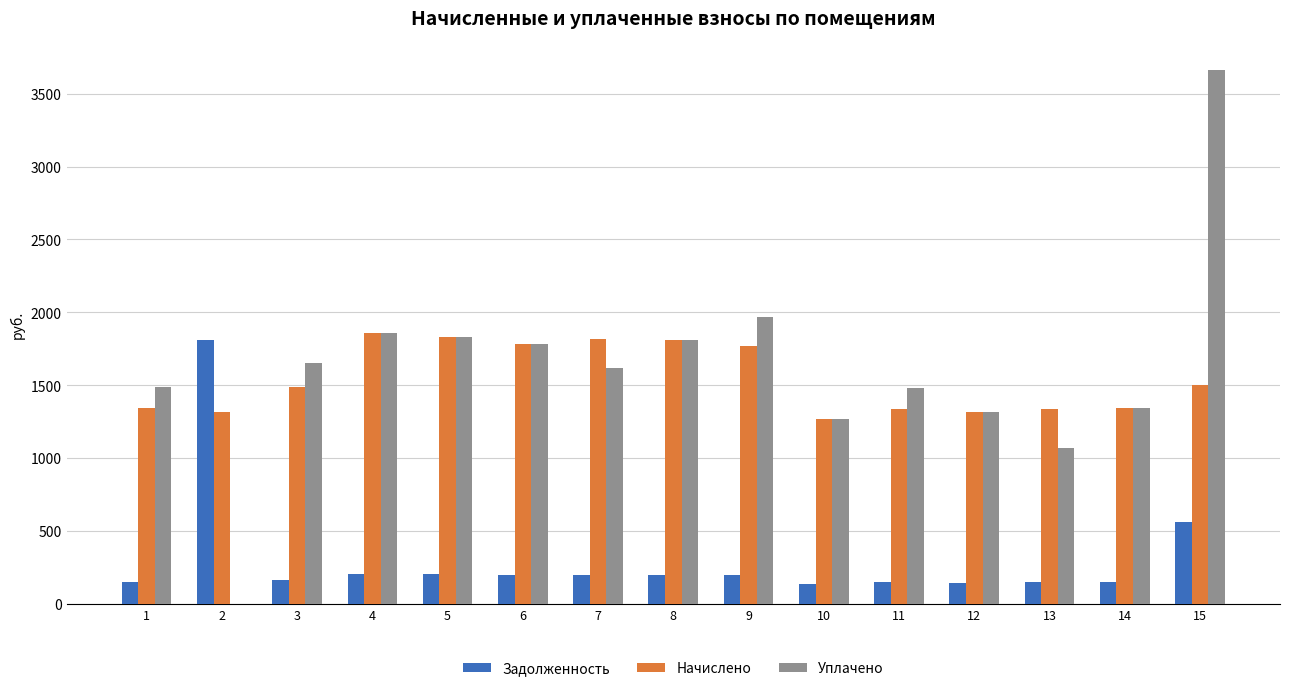

Which series changed the most between 7 and 10?

Начислено